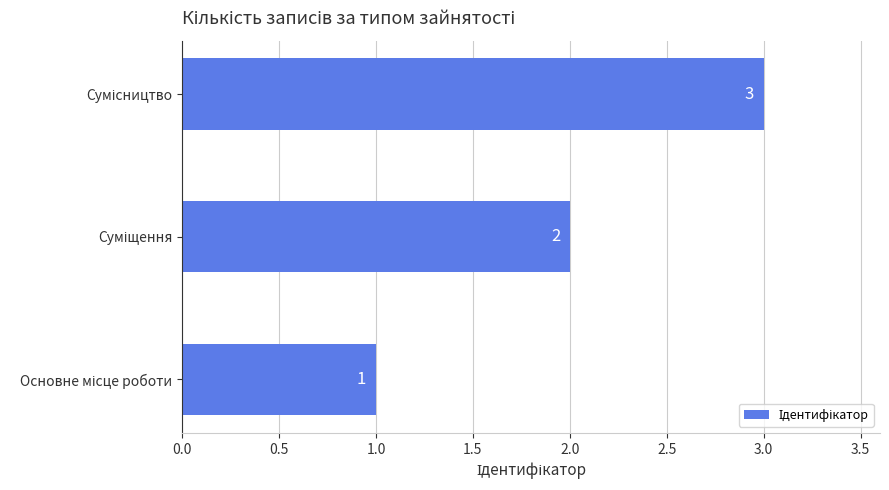

What is the sum of all values?

6